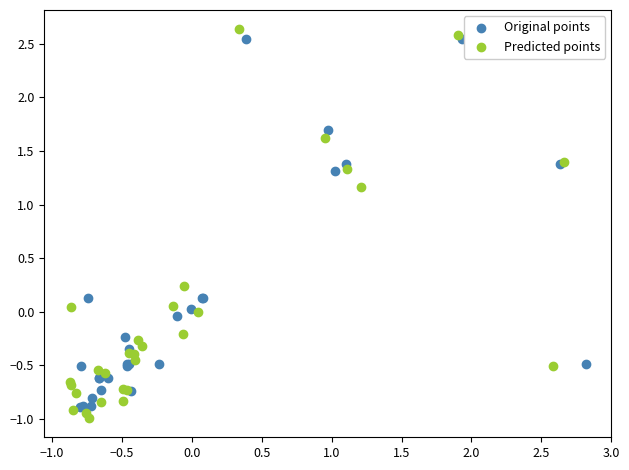

Which series contains the lowest Y value?

Predicted points